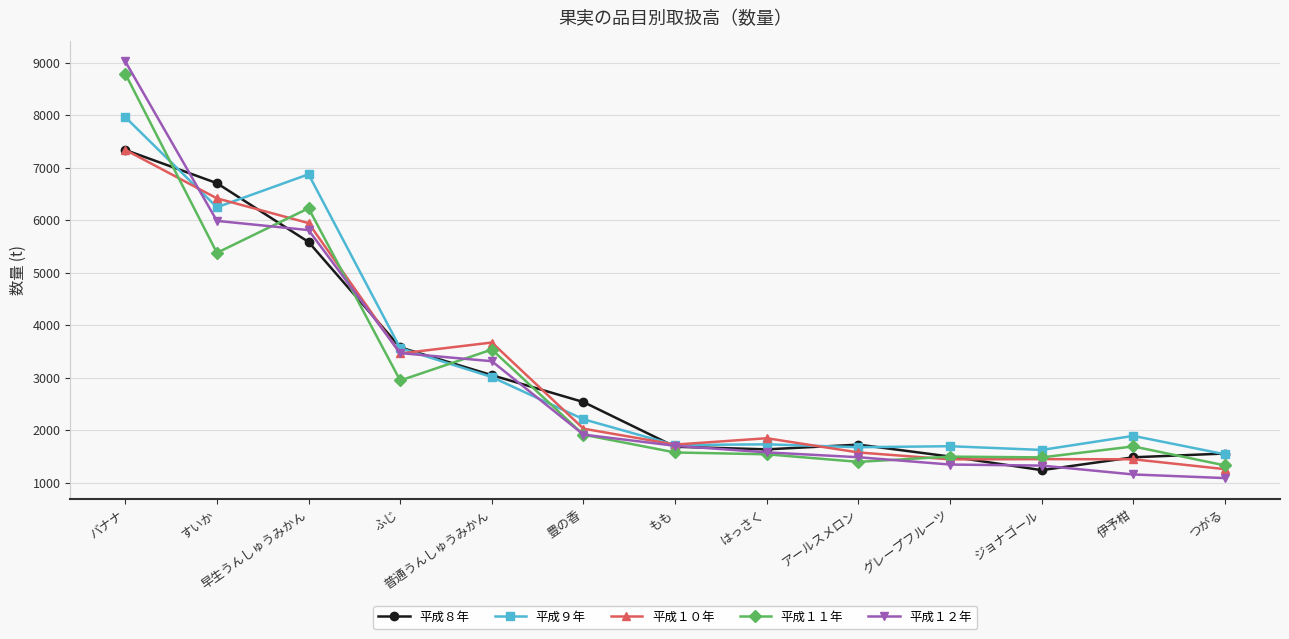

What is the label of the 7th point from the right?

もも